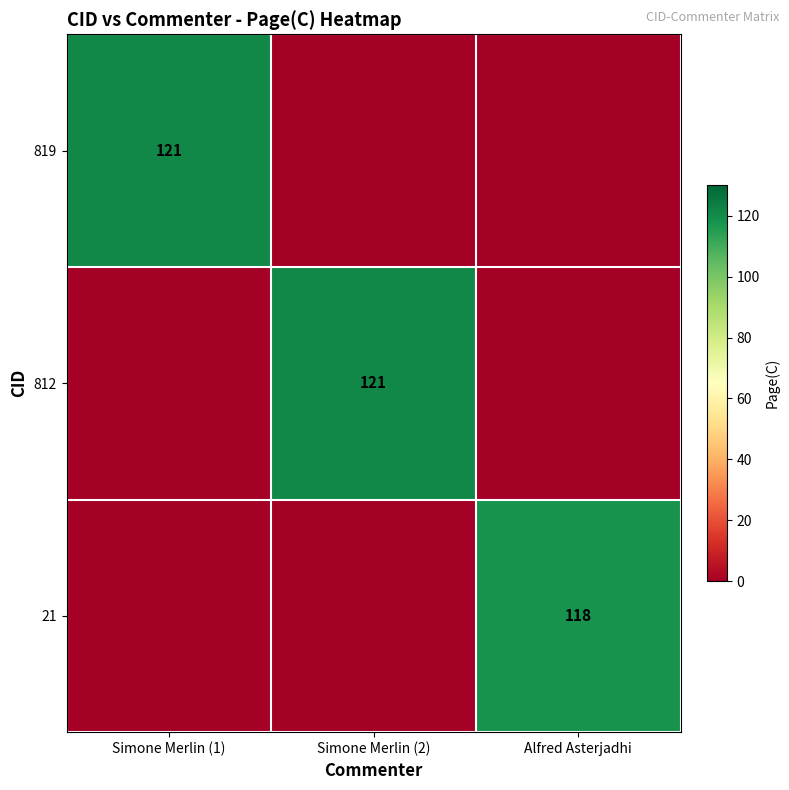

The 812 series shows 121 at Simone Merlin (2). True or false?

True